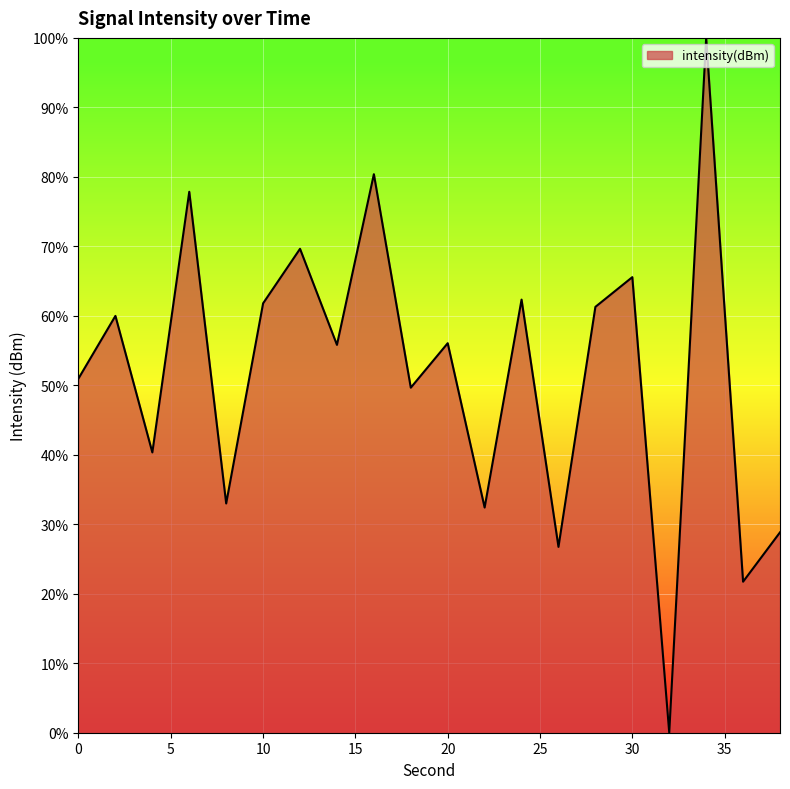

What is the greatest value displayed?

100.0